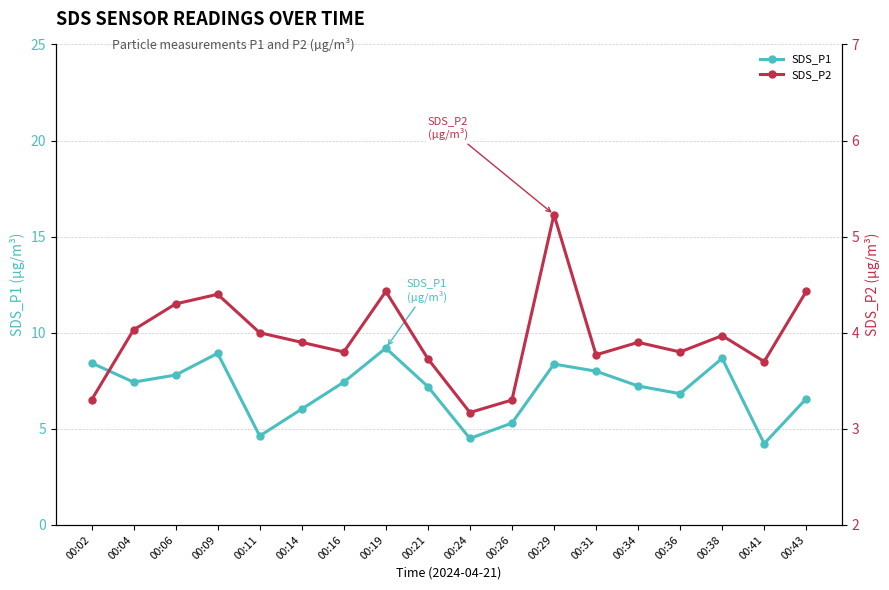

What is the value of the SDS_P1 point at the 5th from the left?

4.6